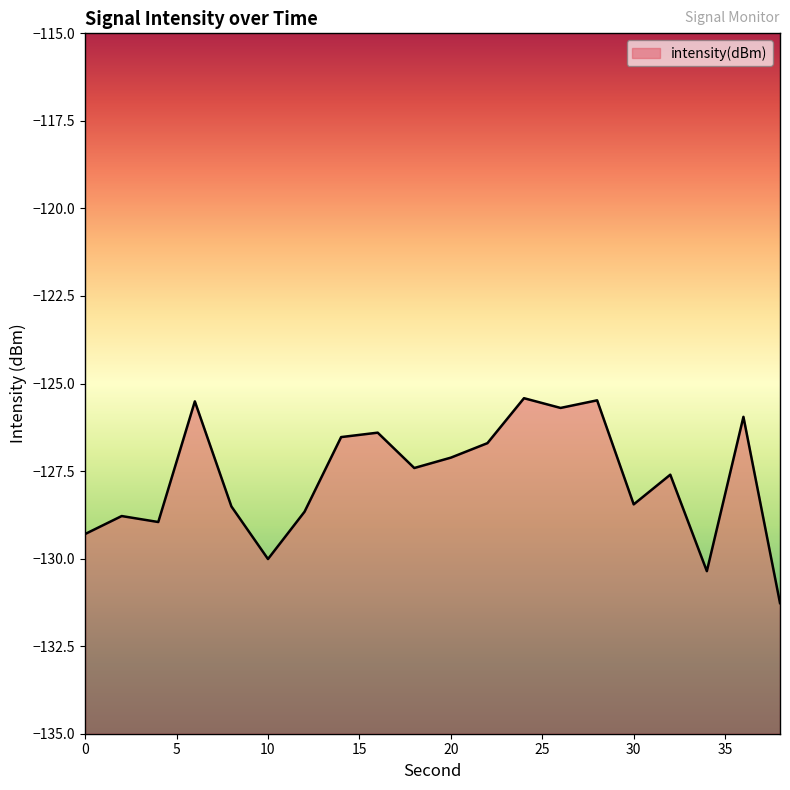

True or false: the data has more than 2 interior local peaks.

True